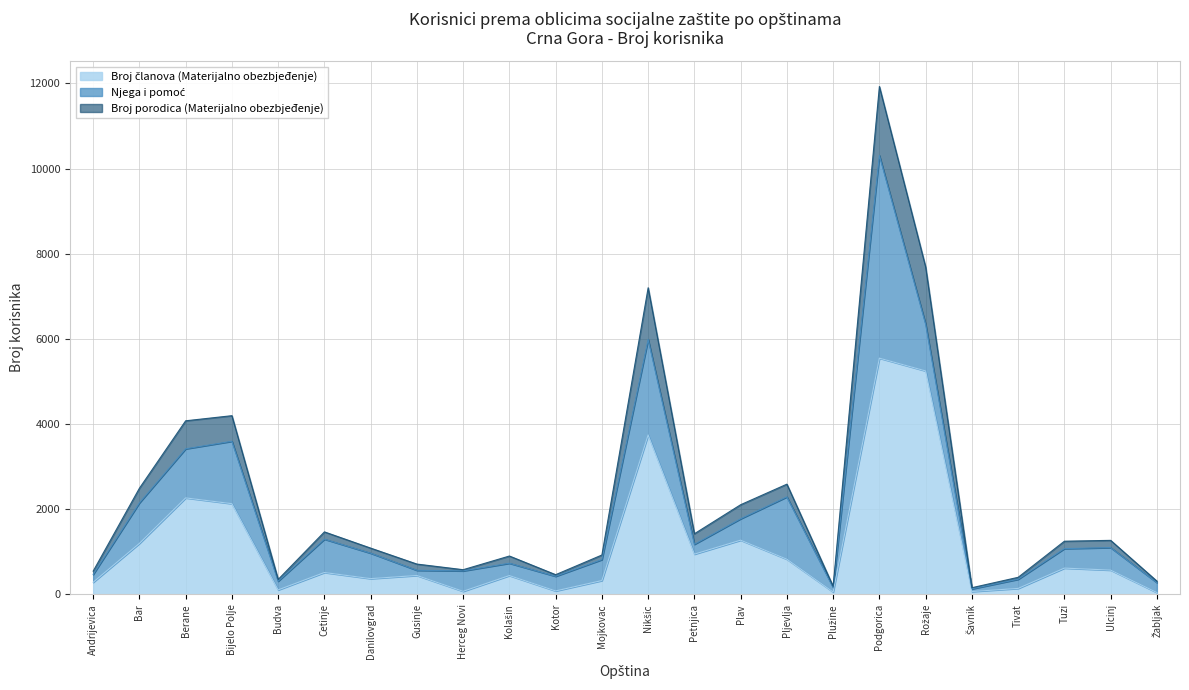

What is the total value across all series at Bar?

2492